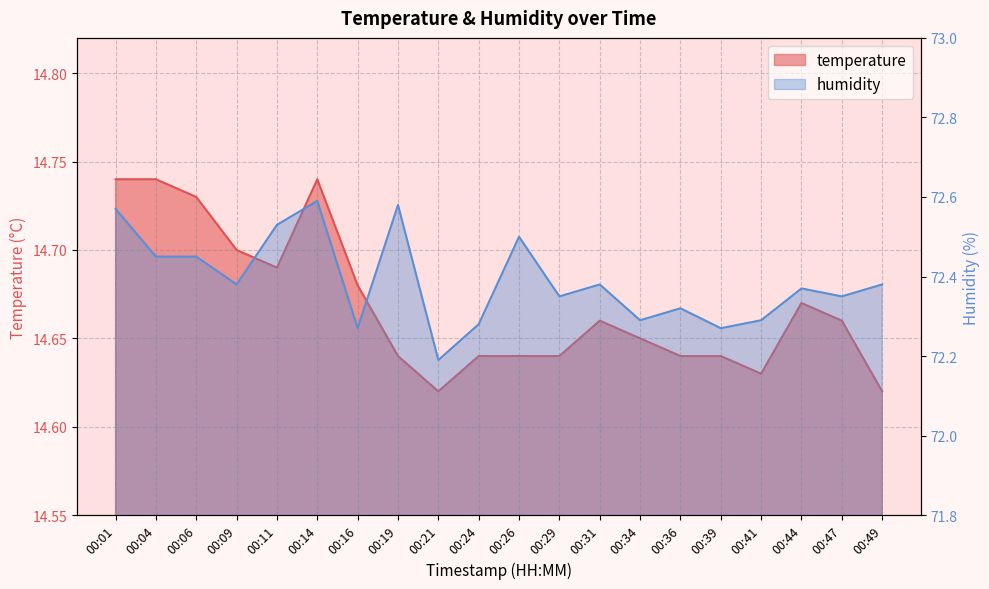

List the series in order of their overall mean, lowest first.

temperature, humidity